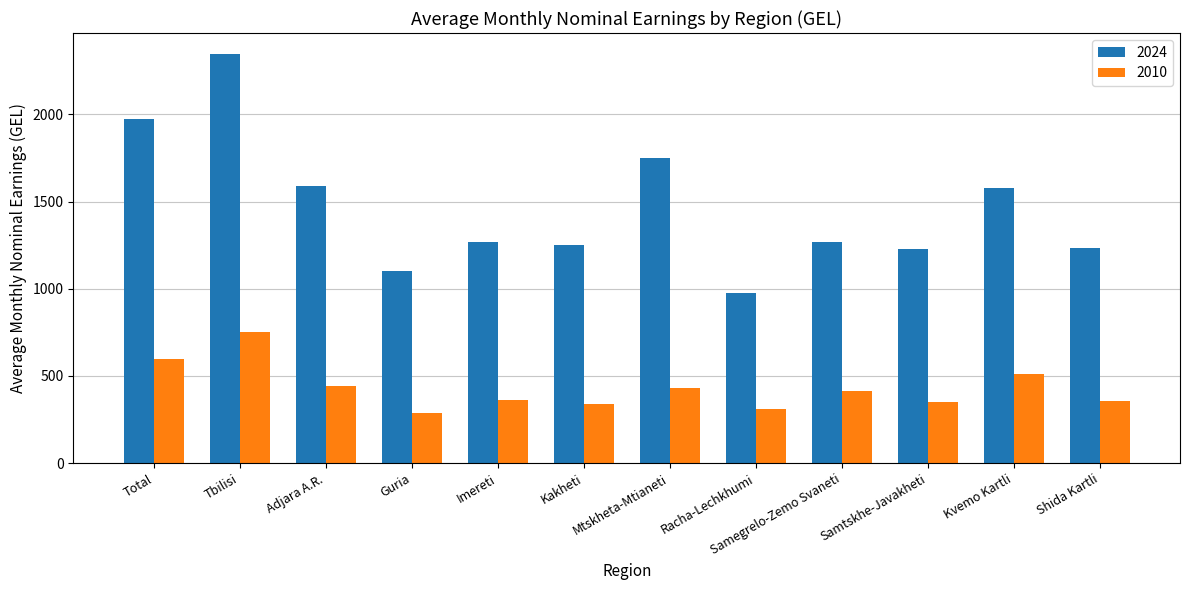

What is the difference between the highest and lowest values at Total?

1373.2